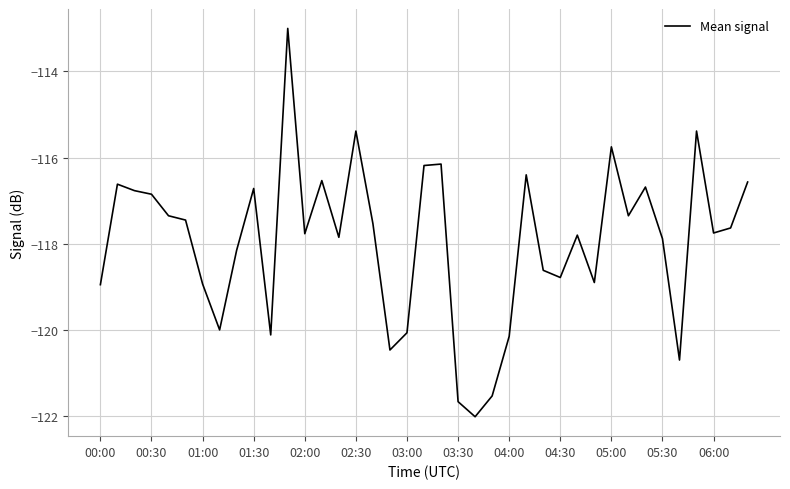

What is the minimum value shown in the chart?

-122.0